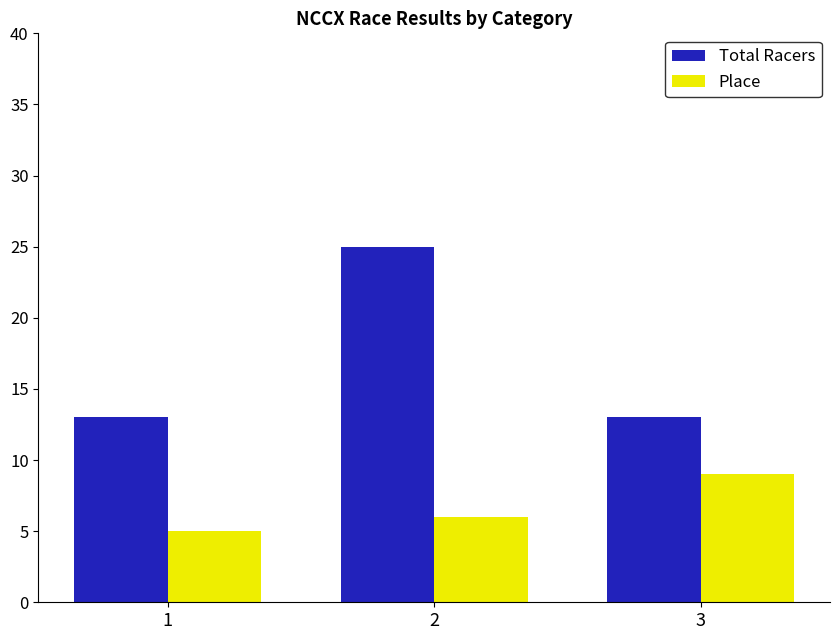

How many bars are there in total?

6